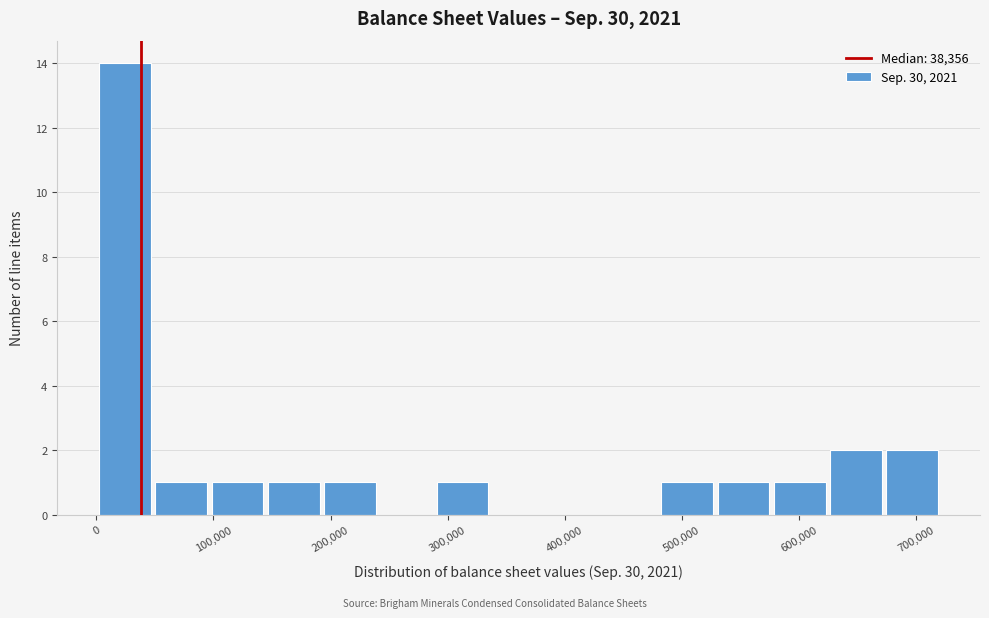

Reading left to right, list every bar in this chart as the range it spans on the x-axis followed by its height. Neither the bar edges nor the heights are printed on the chart, so give them approximately, as read against the axes.

0 to 50000: 14
50000 to 100000: 1
100000 to 140000: 1
140000 to 190000: 1
190000 to 240000: 1
240000 to 290000: 0
290000 to 340000: 1
340000 to 380000: 0
380000 to 430000: 0
430000 to 480000: 0
480000 to 530000: 1
530000 to 580000: 1
580000 to 620000: 1
620000 to 670000: 2
670000 to 720000: 2